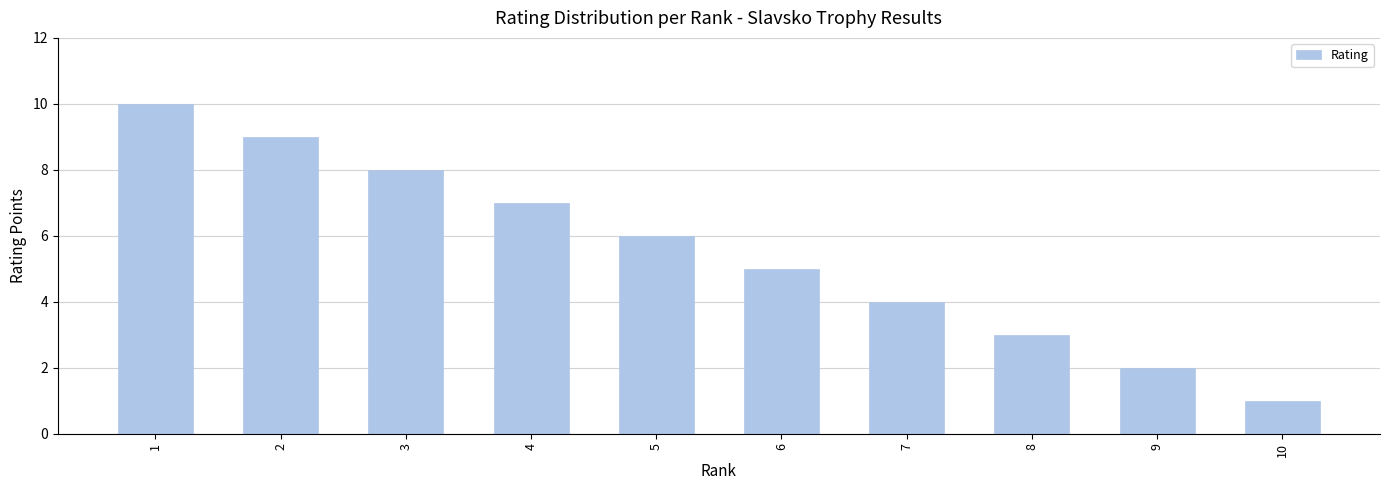

Where is the data nearest to the value 5?

6